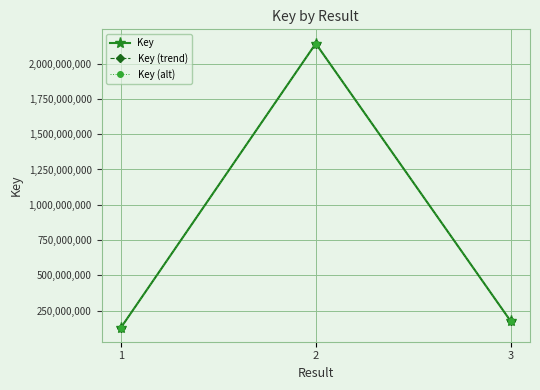

The Key series shows 130100104 at 1. True or false?

True